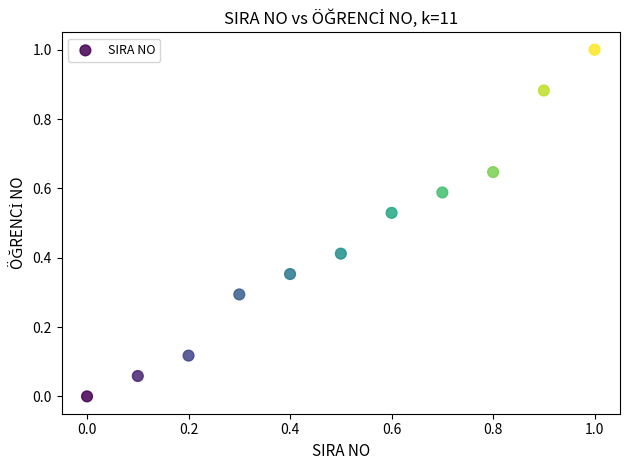

What is the range of Y values (max minus min)?

1.0